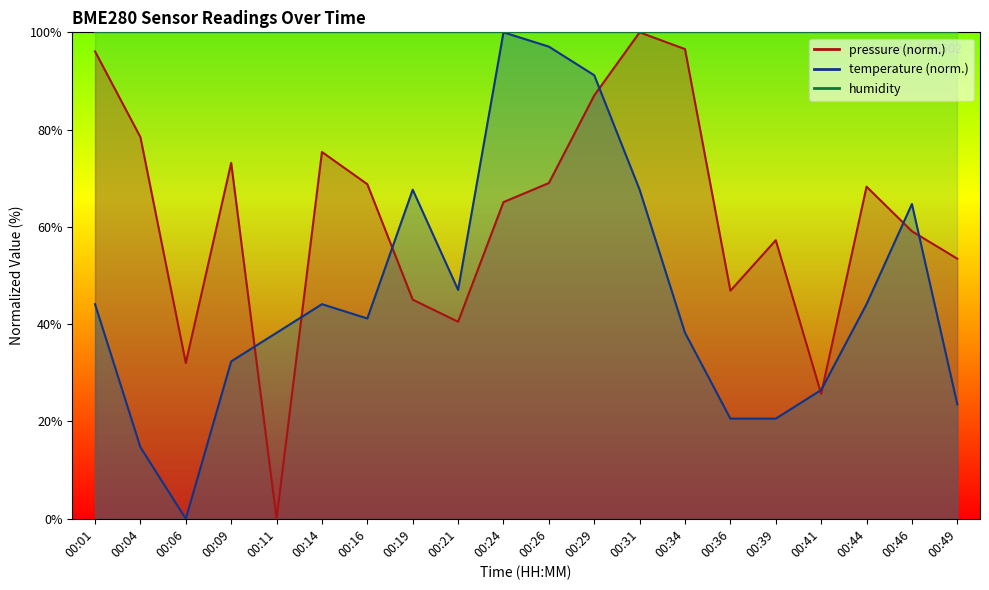

What is the total value across all series at 00:24?

165.1